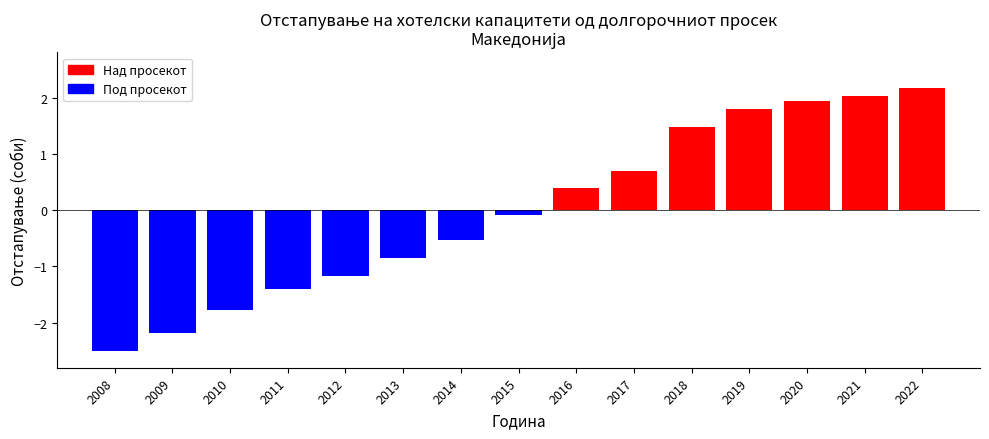

Reading left to right, what are all the values shown in this chart?

2008=-2.5	2009=-2.2	2010=-1.8	2011=-1.4	2012=-1.2	2013=-0.9	2014=-0.5	2015=-0.1	2016=0.4	2017=0.7	2018=1.5	2019=1.8	2020=1.9	2021=2.0	2022=2.2